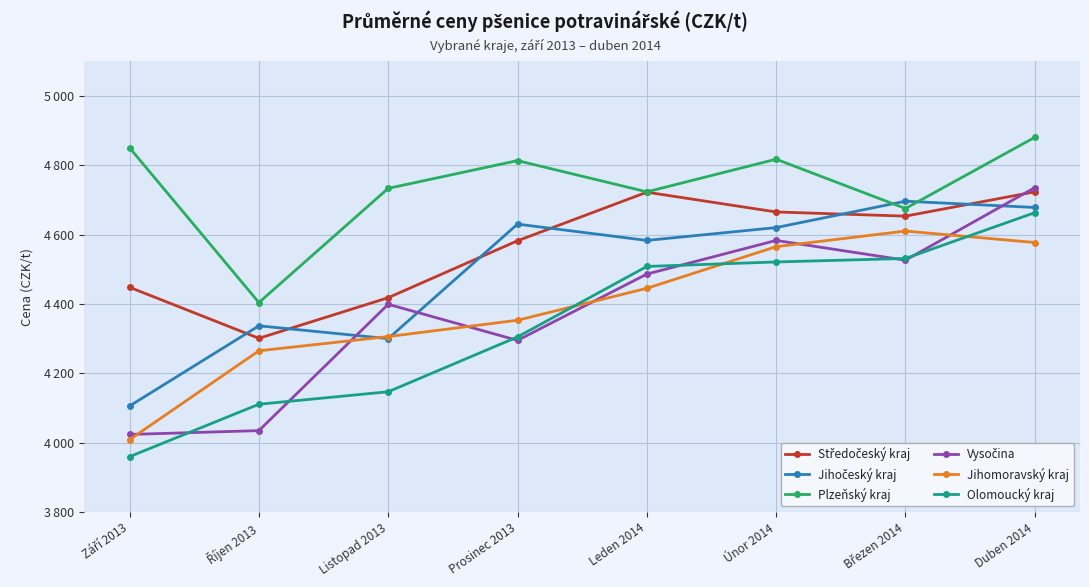

The value of Středočeský kraj at Prosinec 2013 is 4582. True or false?

True